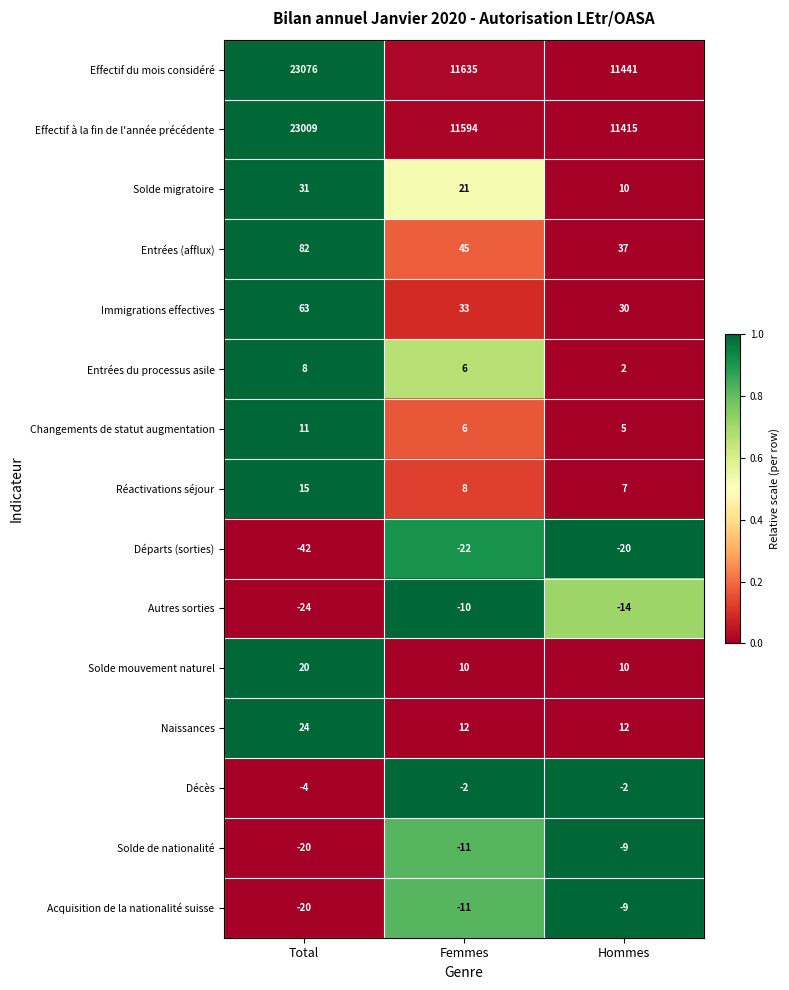

Where is Solde de nationalité nearest to the value -14?

Femmes